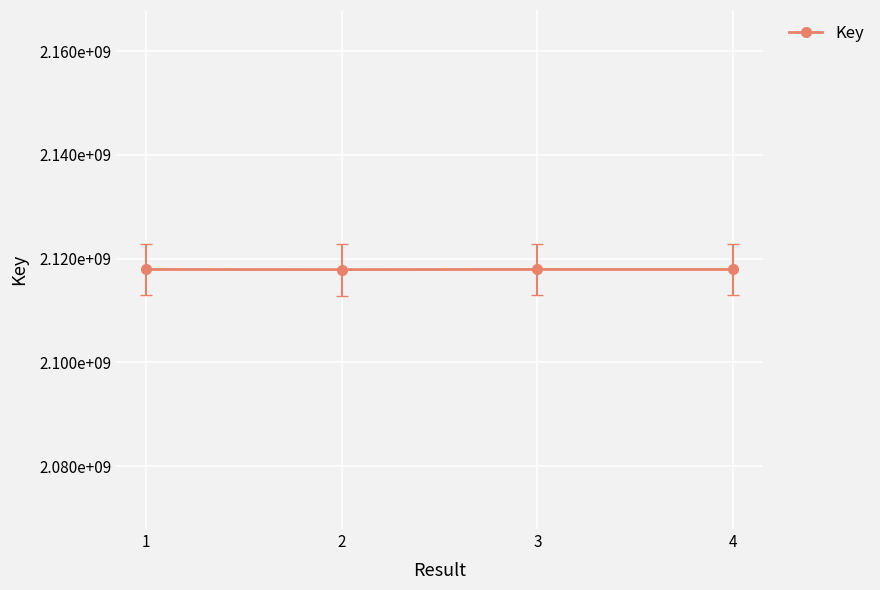

Does the chart have visible grid lines?

Yes